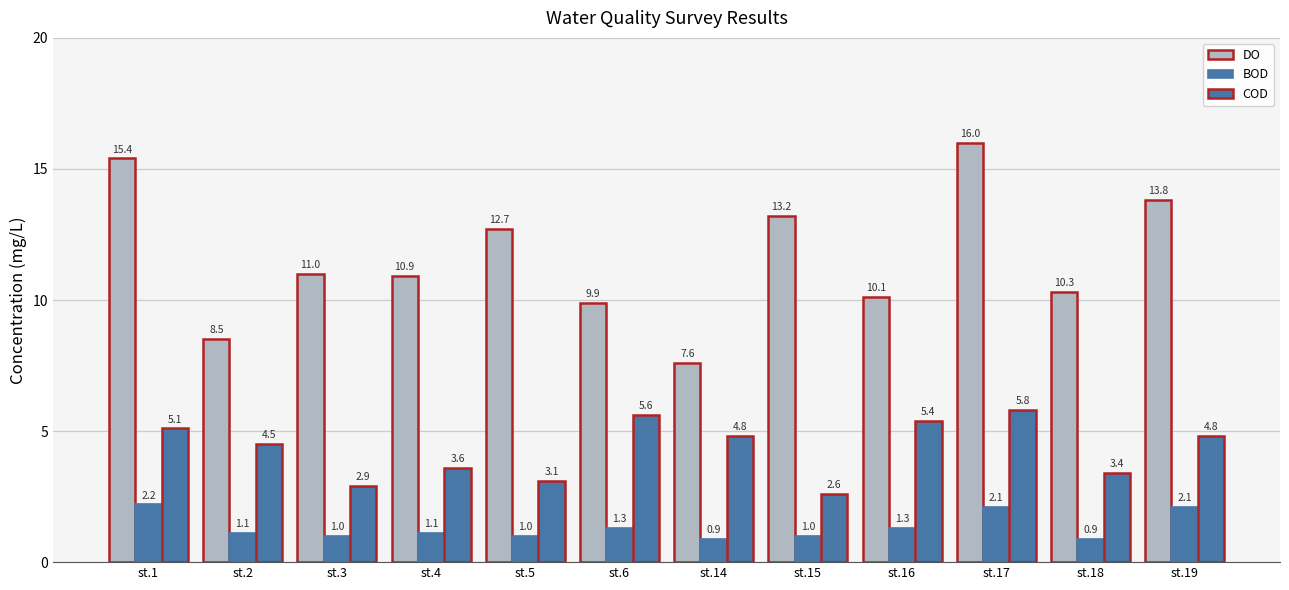

How many values in the COD series exceed 4?

7